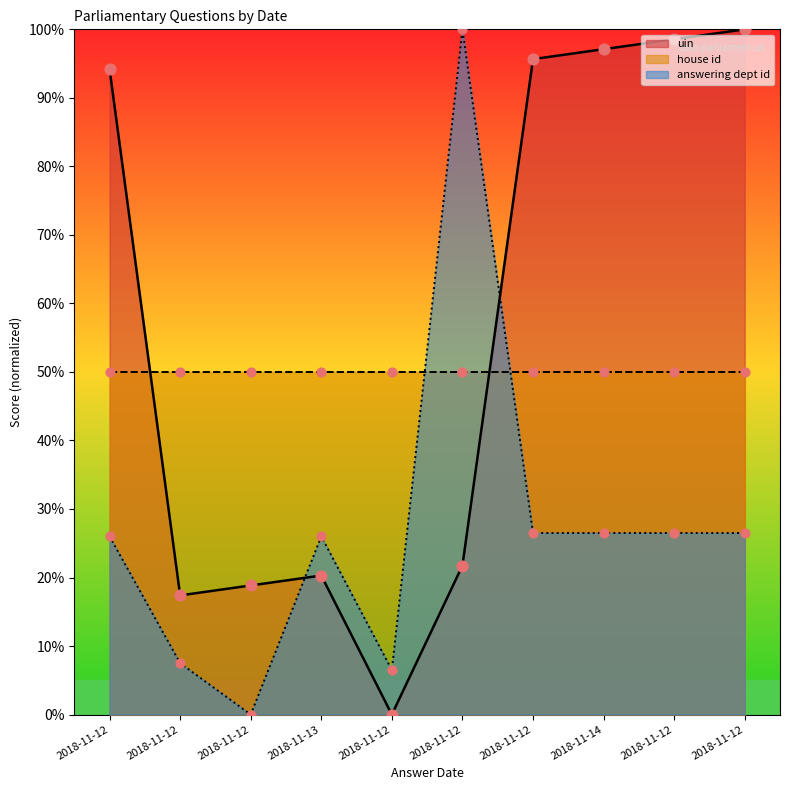

Which series reaches the maximum Y coordinate?

uin